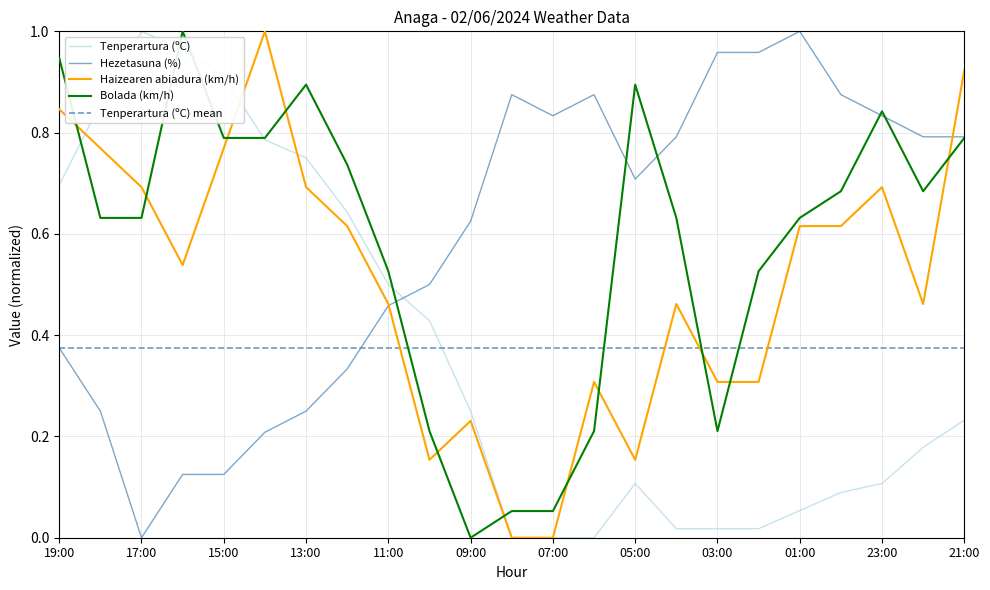

List the series in order of their peak value, lowest first.

Tenperartura (ºC), Hezetasuna (%), Haizearen abiadura (km/h), Bolada (km/h)